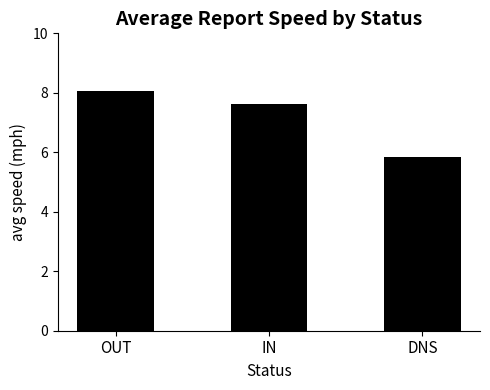

How many values exceed 7?

2